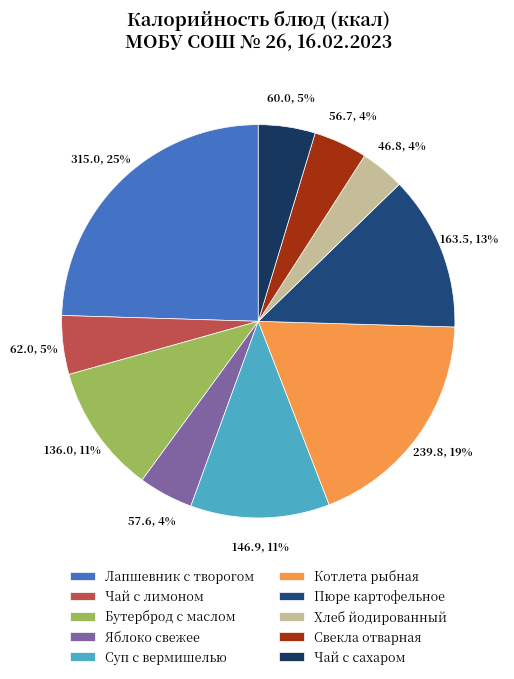

To the nearest percent, what percentage of the pie is Свекла отварная?

4%